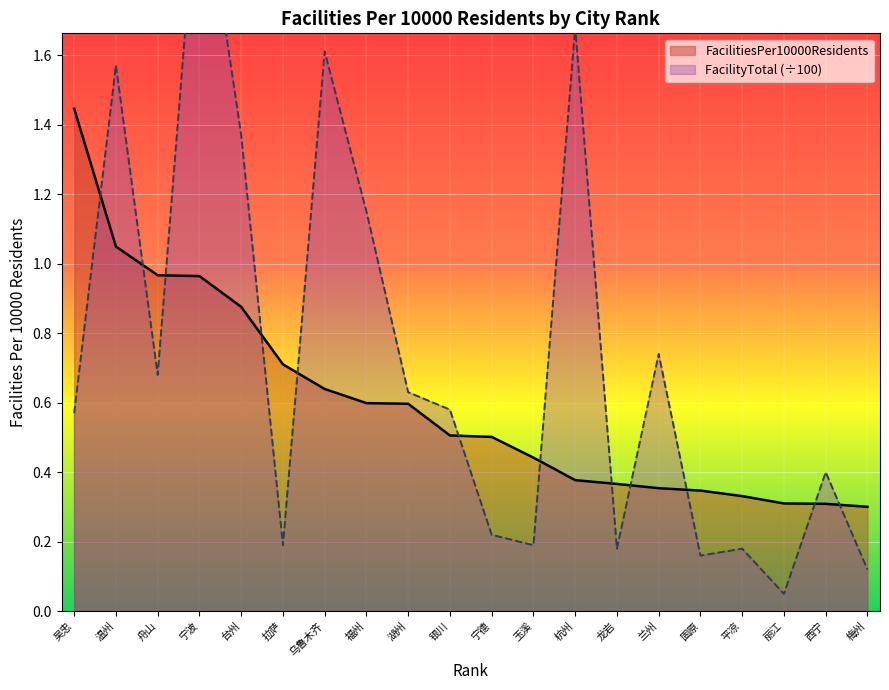

Is it true that FacilitiesPer10000Residents equals 0.6 at 福州?

True